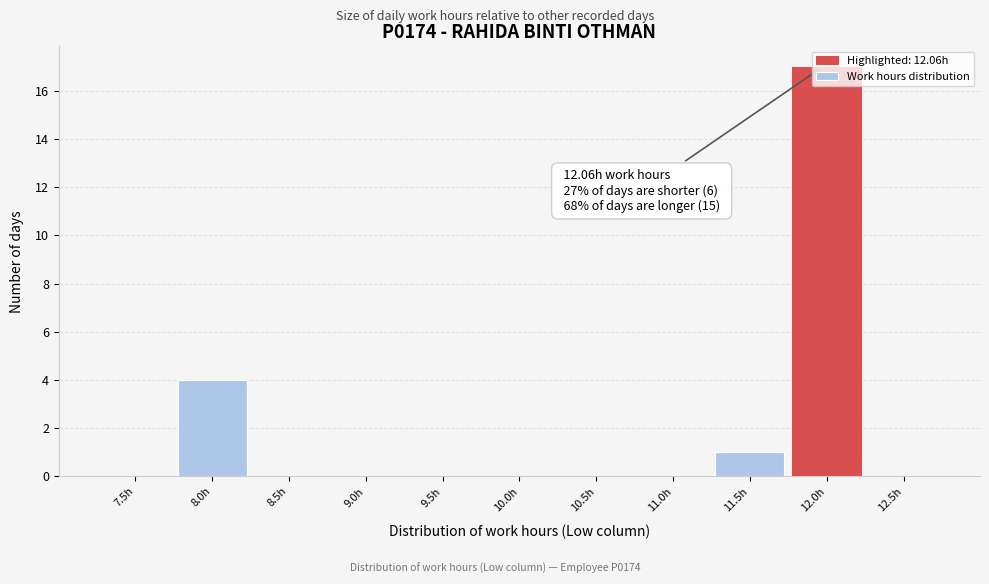

What is the change in value from 8.0h to 11.0h?

-4